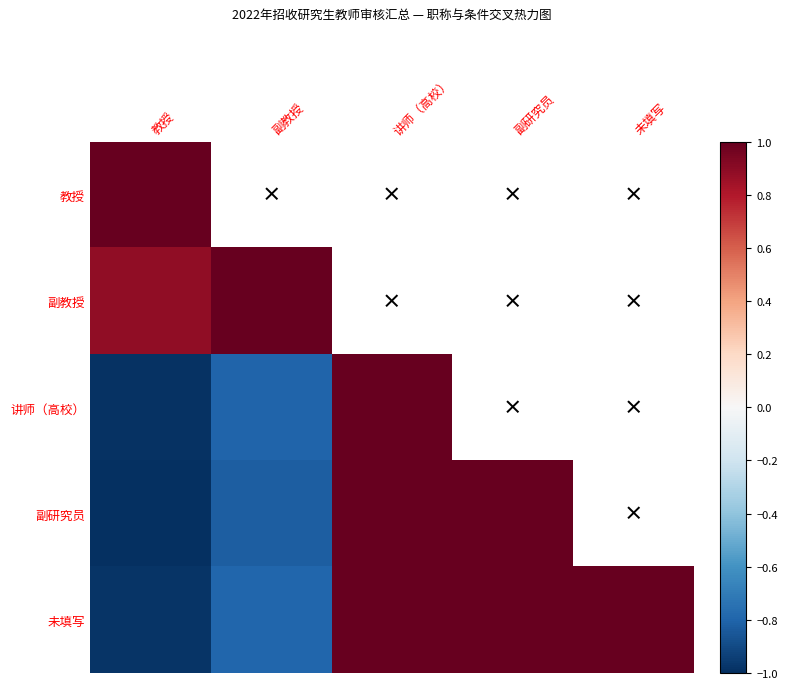

Rank the series by their average value, from lowest to highest.

教授, 副教授, 讲师（高校）, 副研究员, 未填写